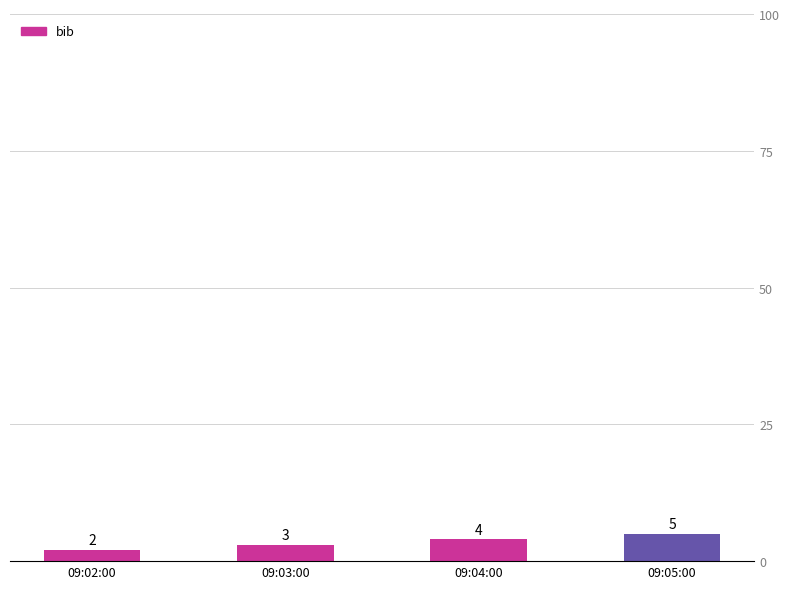

Where is the data nearest to the value 3?

09:03:00